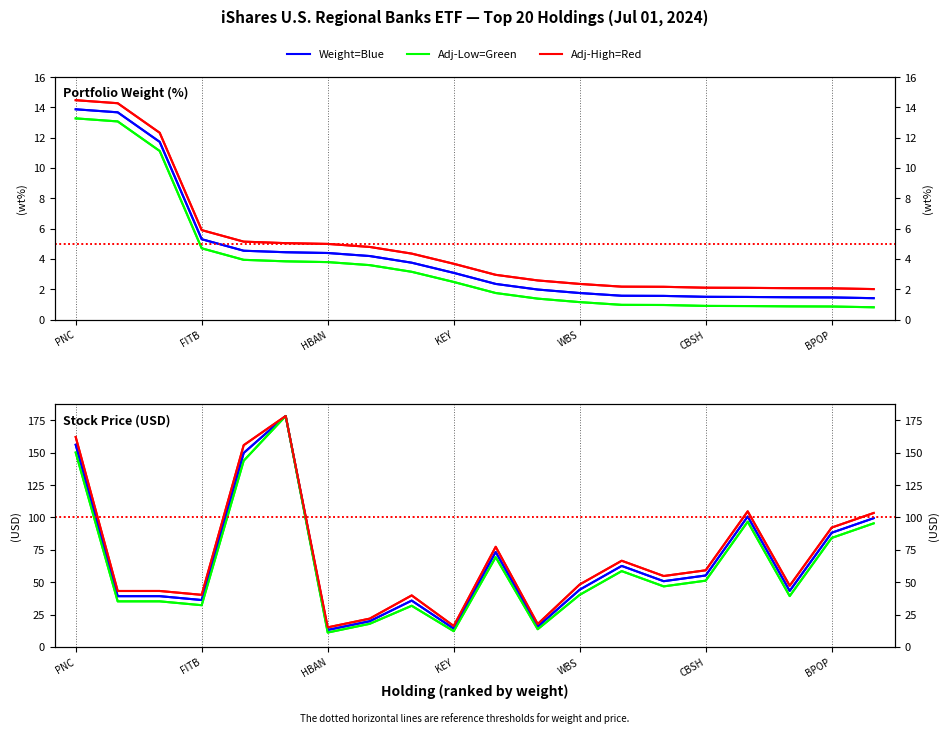

At which label is Price=Green closest to 94?

19